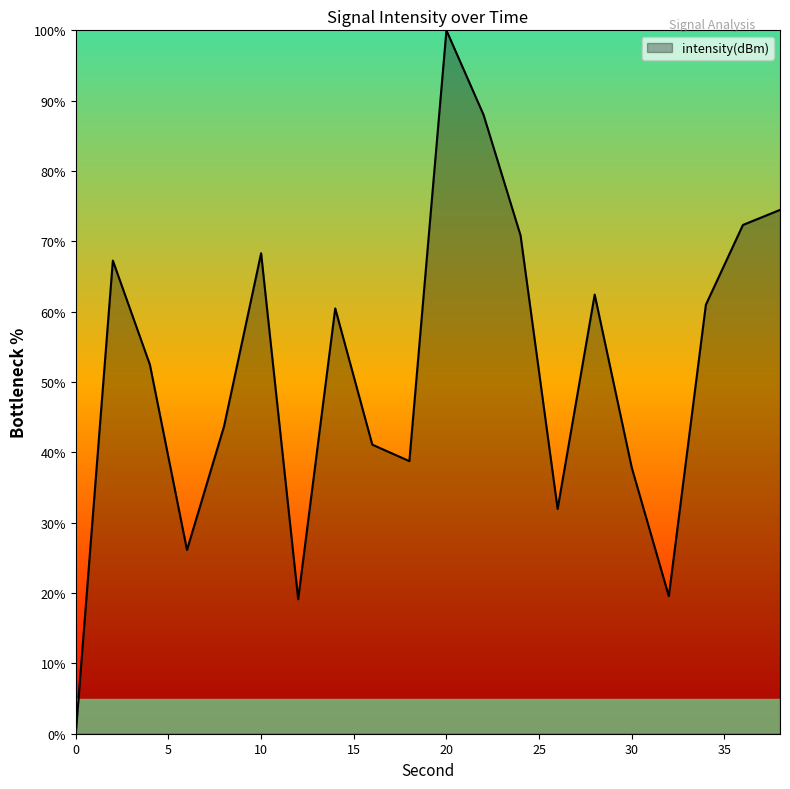

What is the average value?

51.8